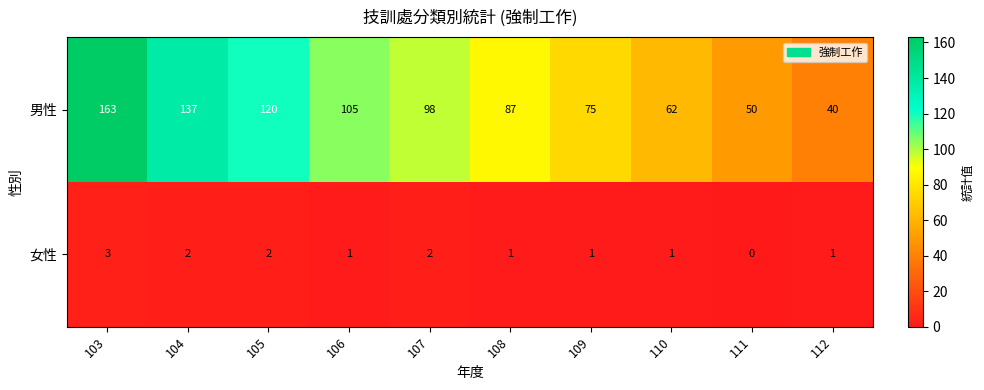

At how many categories does at least one series exceed 130?

2